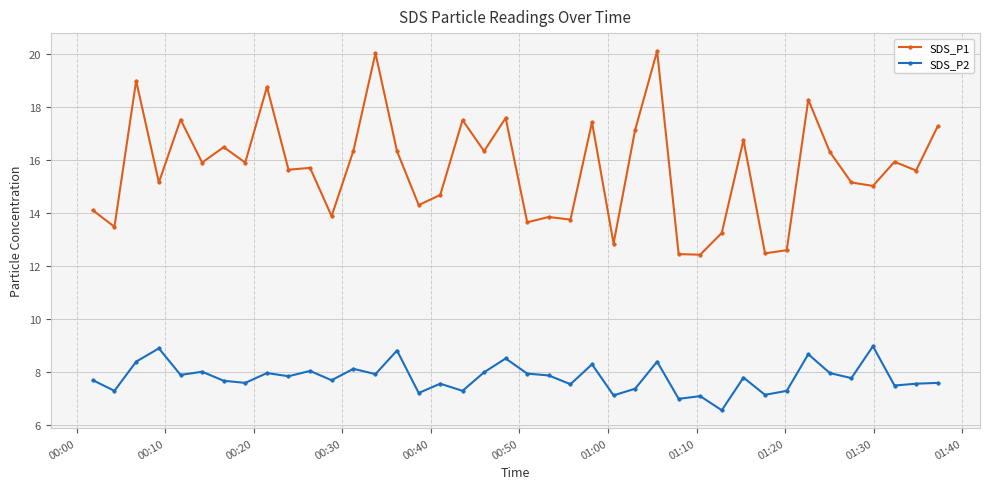

What is the value of the SDS_P2 point at the 32nd from the left?

7.2